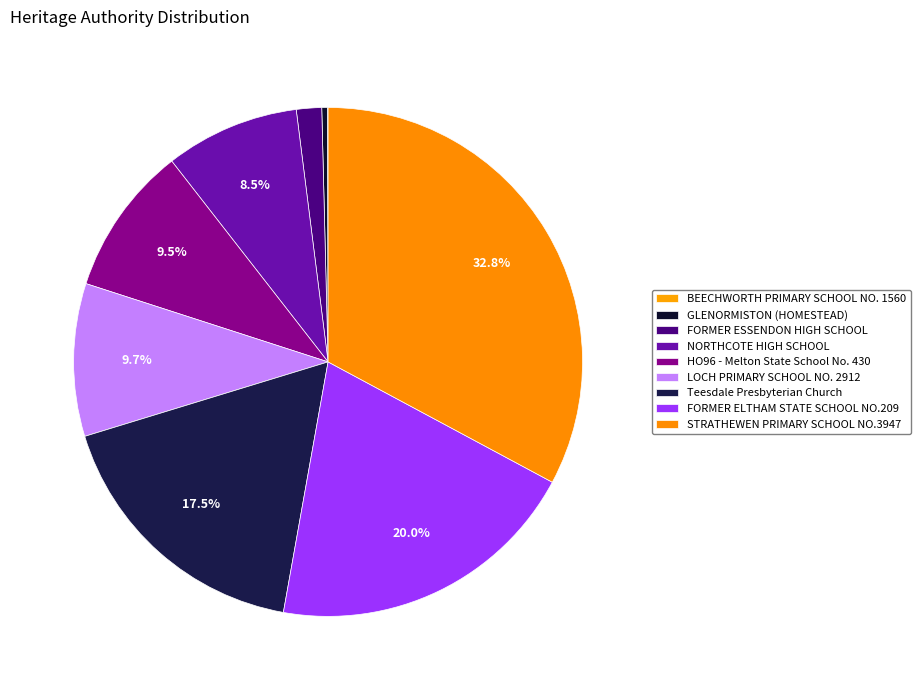

Which slice is the largest?

STRATHEWEN PRIMARY SCHOOL NO.3947